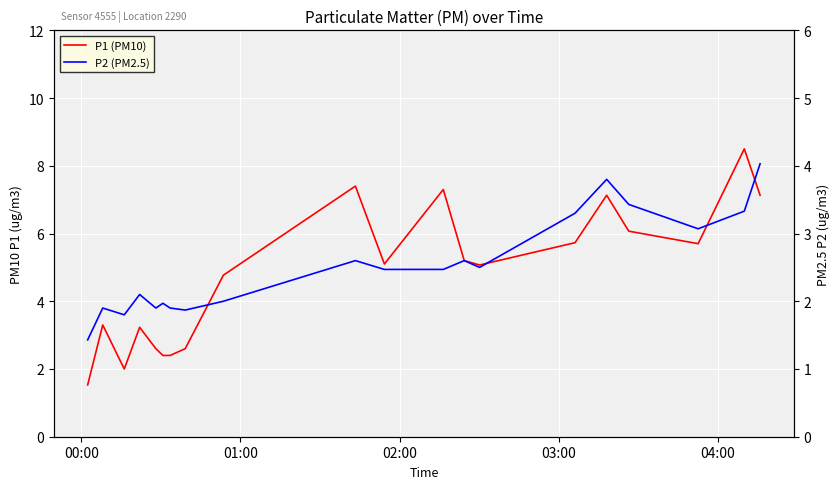

What is the sum of all P1 (PM10) values?

95.2